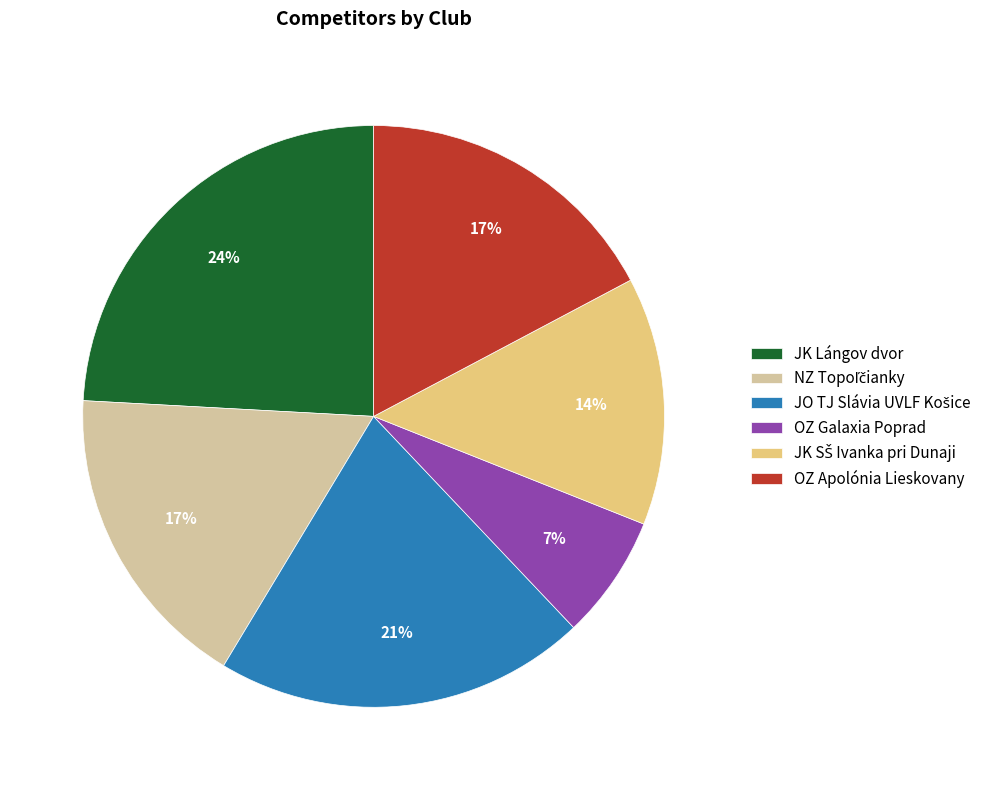

How many slices are in this pie chart?

6